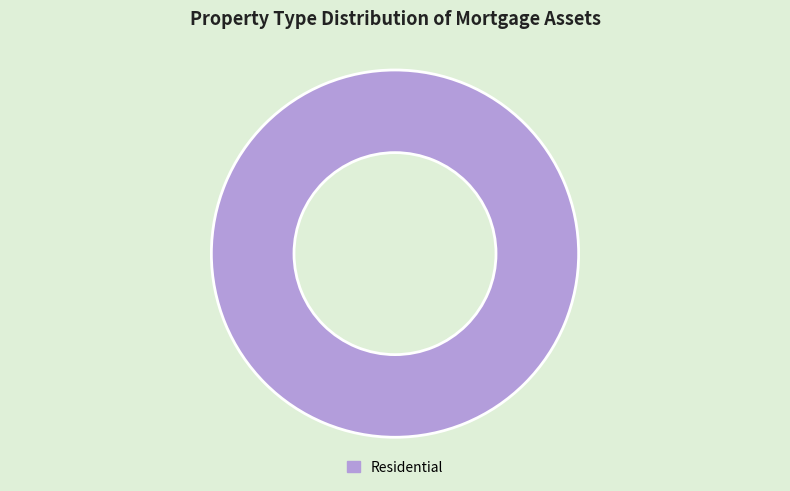

Does Residential represent more than half of the total?

Yes